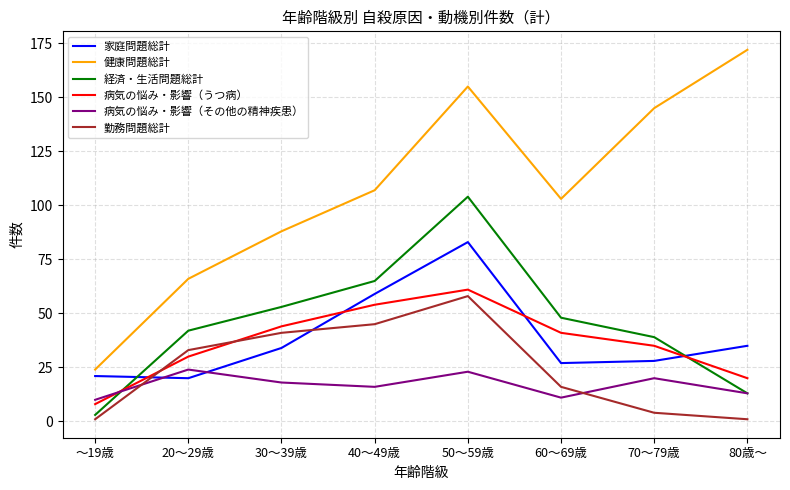

List the series in order of their peak value, highest first.

健康問題総計, 経済・生活問題総計, 家庭問題総計, 病気の悩み・影響（うつ病）, 勤務問題総計, 病気の悩み・影響（その他の精神疾患）